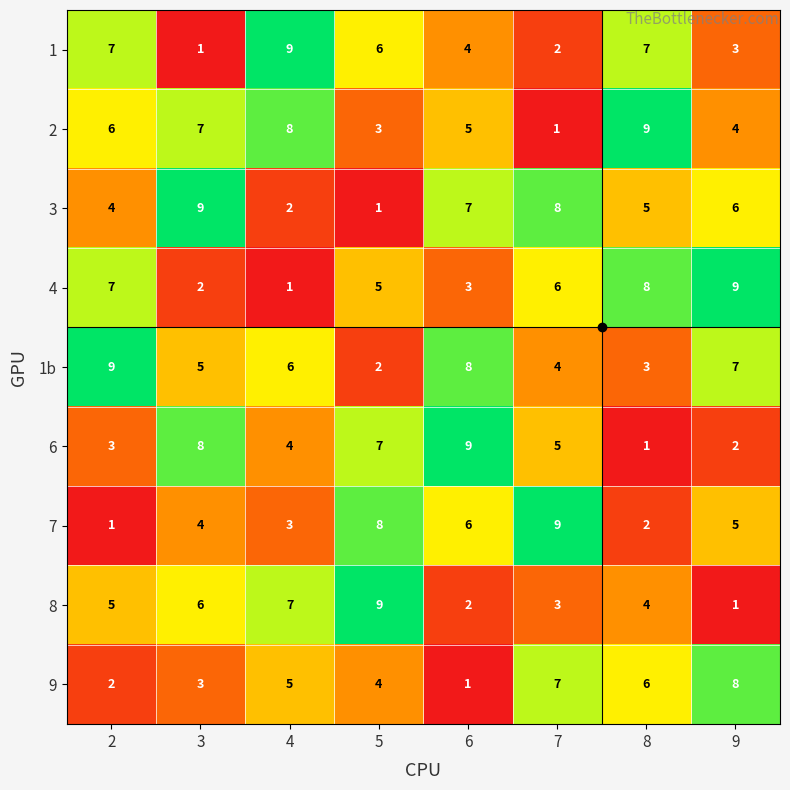

At which label does 1 reach its peak?

4